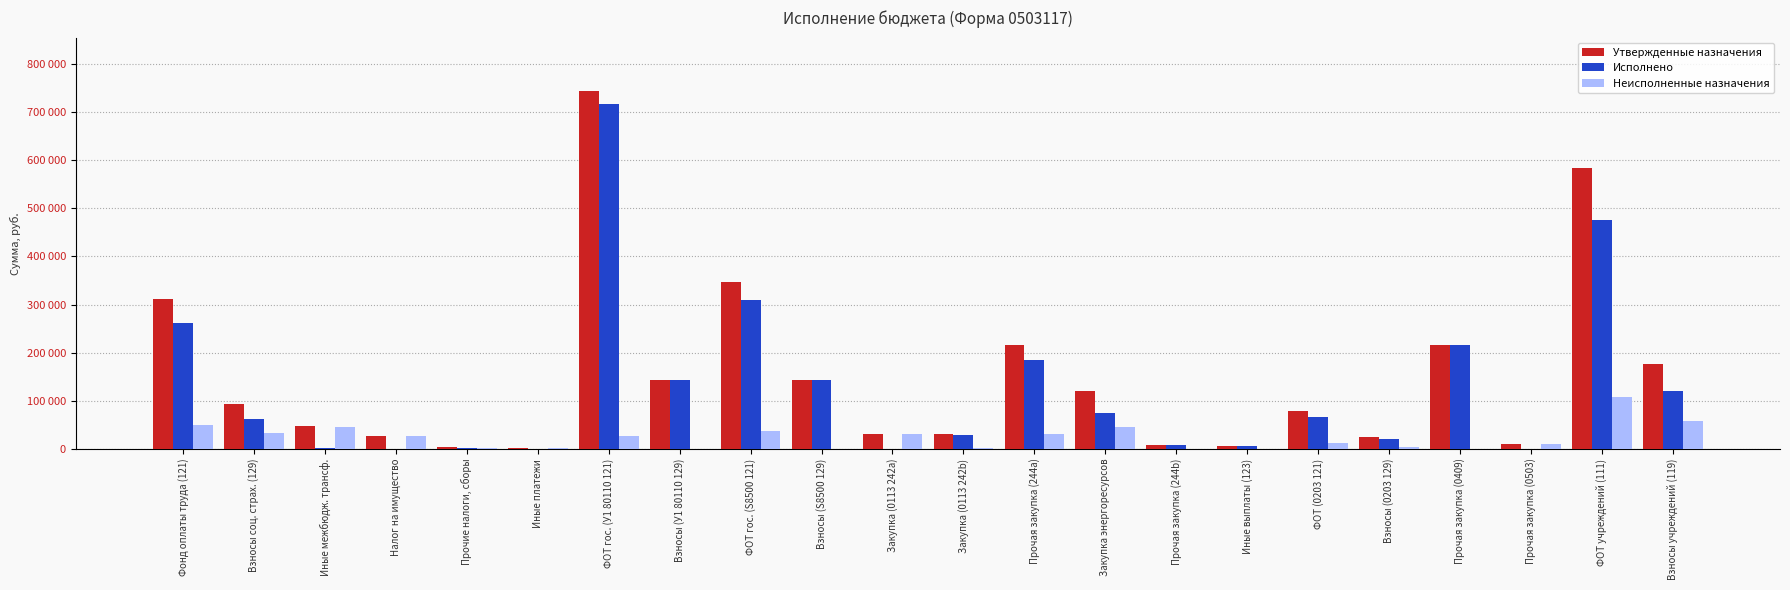

What are all the series names shown in the legend?

Утвержденные назначения, Исполнено, Неисполненные назначения